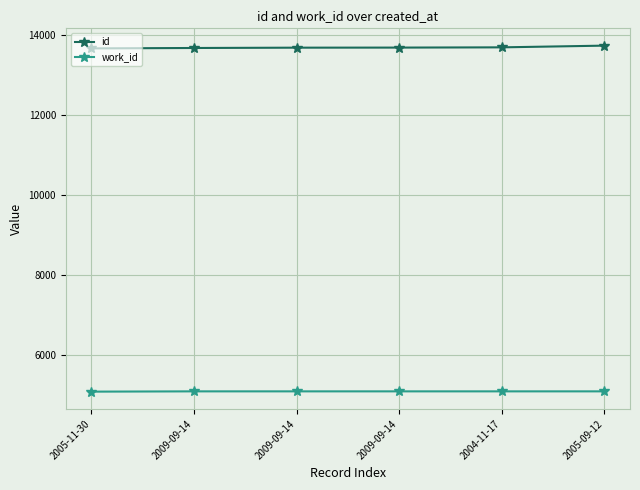

Rank the series by their average value, from lowest to highest.

work_id, id